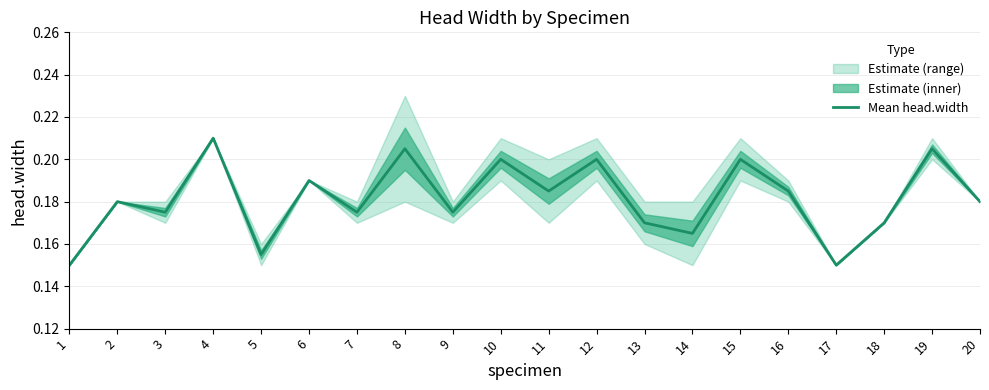

Which category has the lowest value across all series?

1